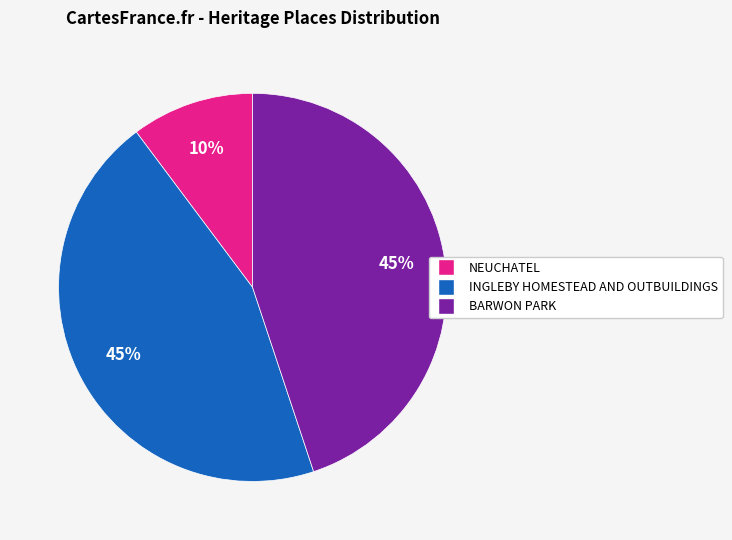

Which has a higher value, INGLEBY HOMESTEAD AND OUTBUILDINGS or NEUCHATEL?

INGLEBY HOMESTEAD AND OUTBUILDINGS